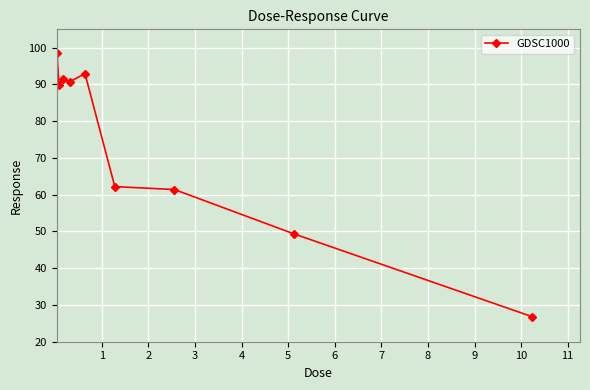

True or false: there are more than 0 points higher than both neighbors.

True